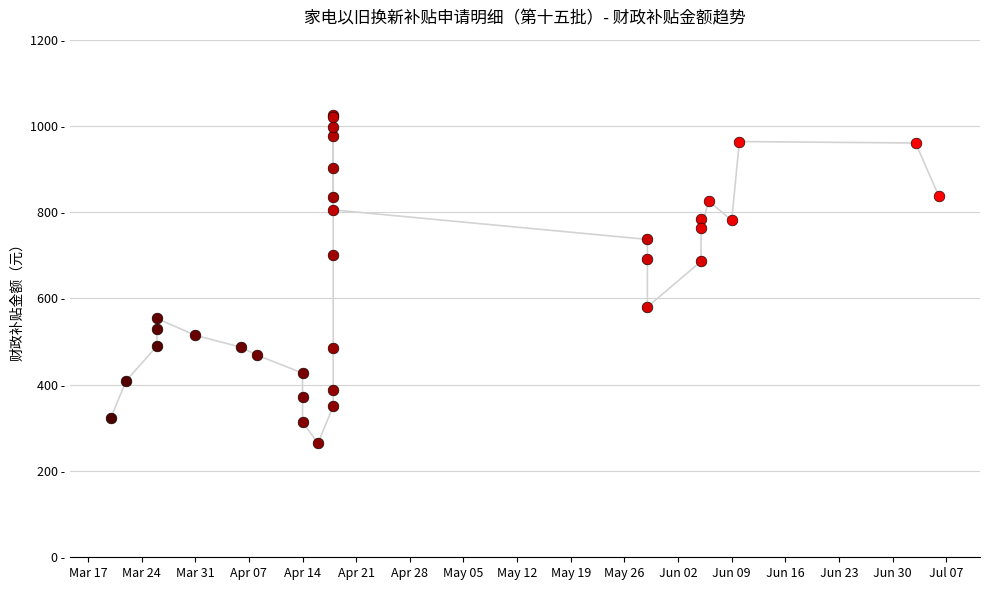

Approximately how many times larger is the value at May 26 compared to Jun 16?

0.8